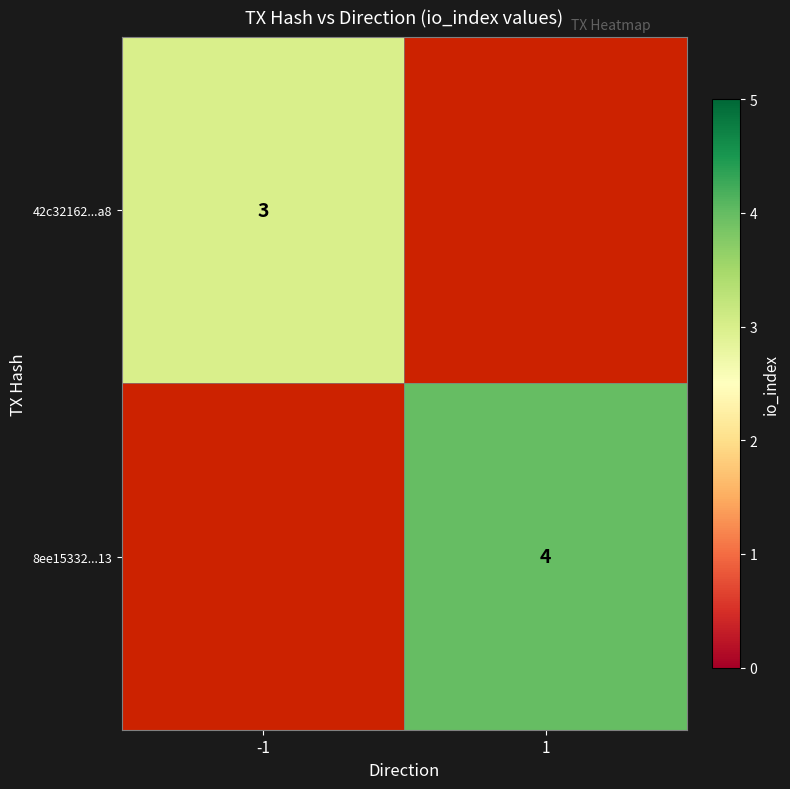

The value of 42c32162...a8 at -1 is 2. True or false?

False